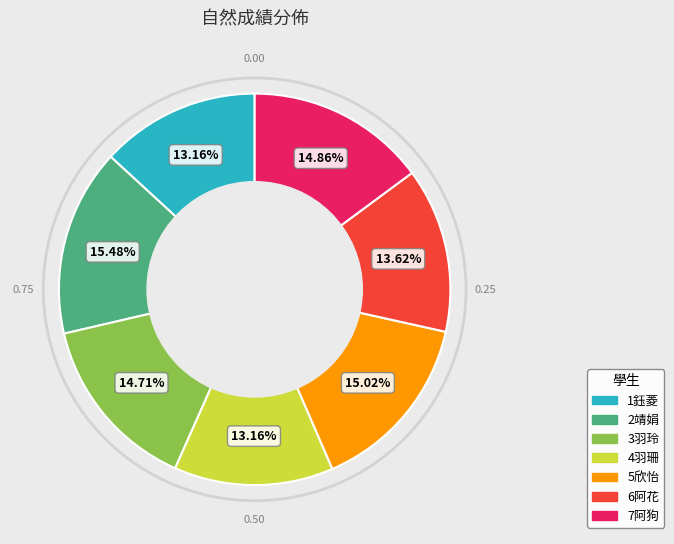

Do 6阿花 and 3羽玲 together represent more than half of the pie?

No